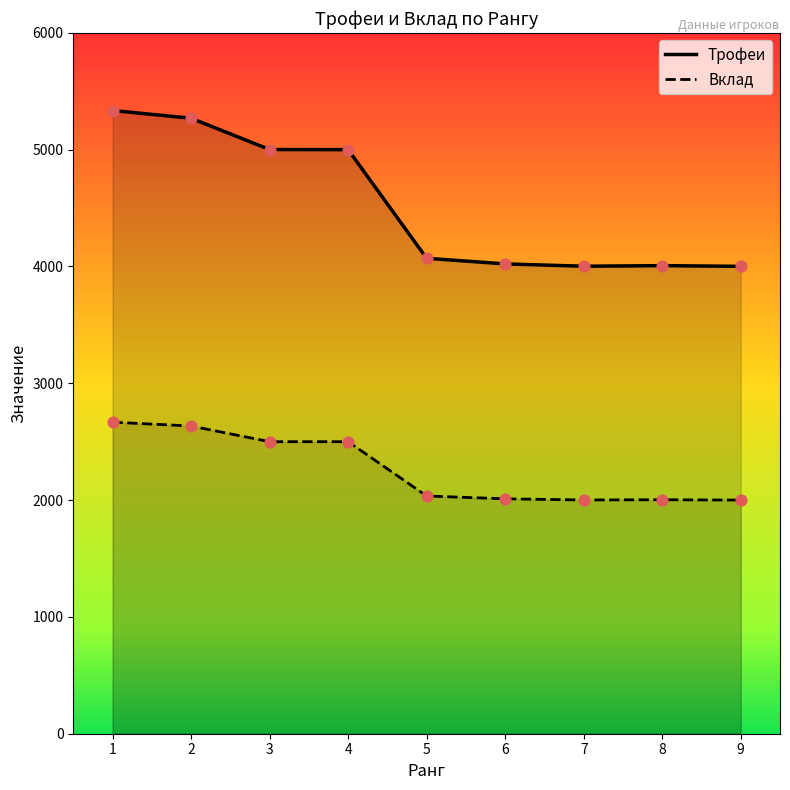

At which category is the sum across all series the highest?

1